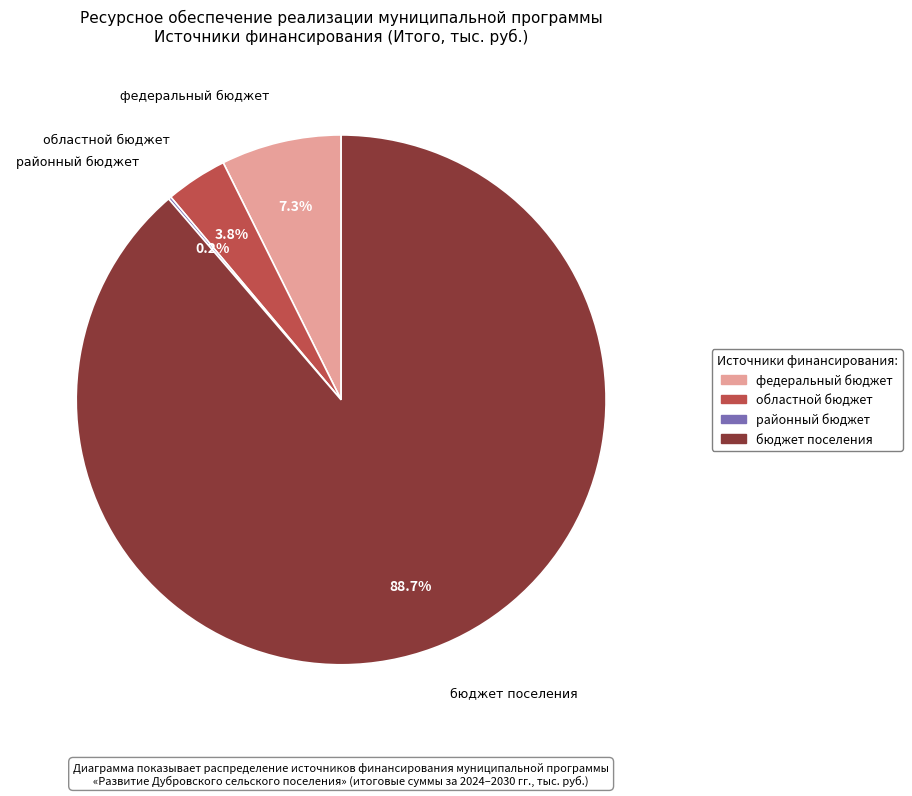

What percentage is NOT represented by бюджет поселения?

11.3%